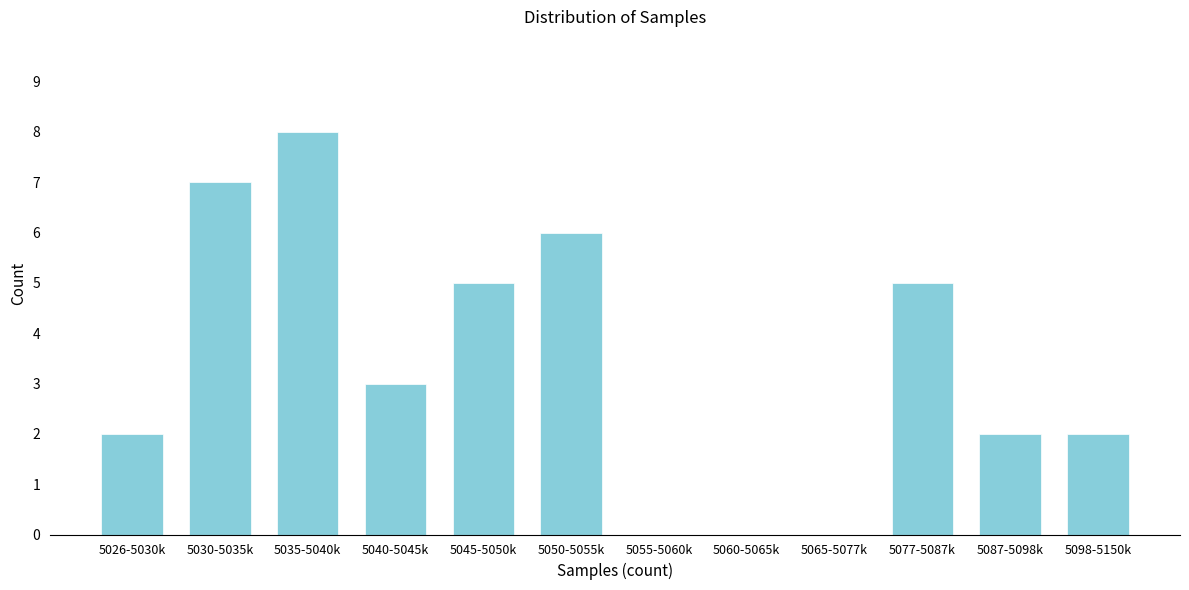

Reading left to right, what are all the values shown in this chart?

5026-5030k=2	5030-5035k=7	5035-5040k=8	5040-5045k=3	5045-5050k=5	5050-5055k=6	5055-5060k=0	5060-5065k=0	5065-5077k=0	5077-5087k=5	5087-5098k=2	5098-5150k=2